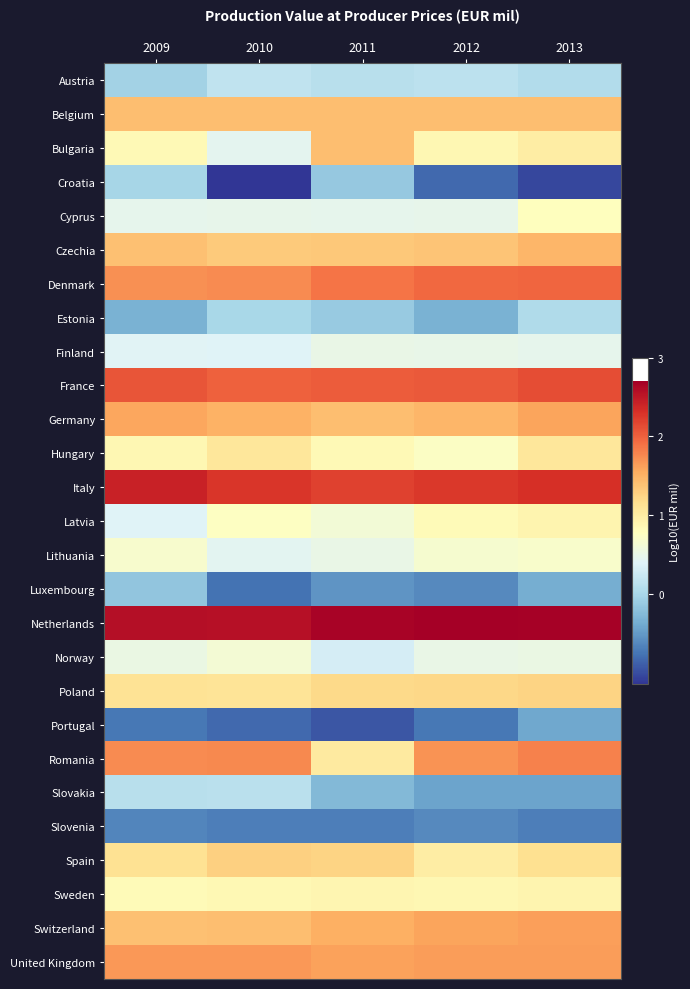

List the series in order of their peak value, highest first.

Netherlands, Italy, France, Denmark, Romania, United Kingdom, Switzerland, Germany, Czechia, Belgium, Bulgaria, Spain, Poland, Hungary, Latvia, Sweden, Cyprus, Lithuania, Norway, Finland, Austria, Slovakia, Estonia, Croatia, Luxembourg, Portugal, Slovenia